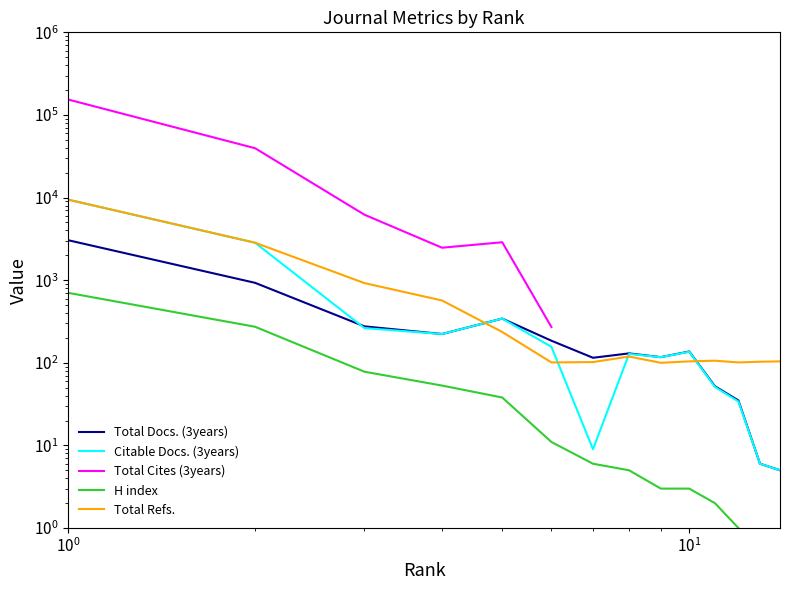

What is the highest value of the Total Cites (3years) series?

153828.0